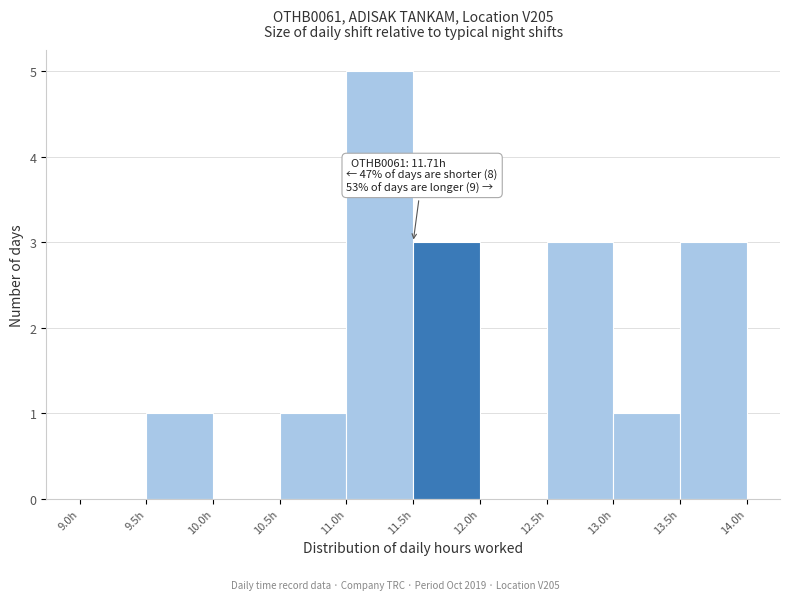

Which range on the x-axis has the tallest bar?

11.0 to 11.5